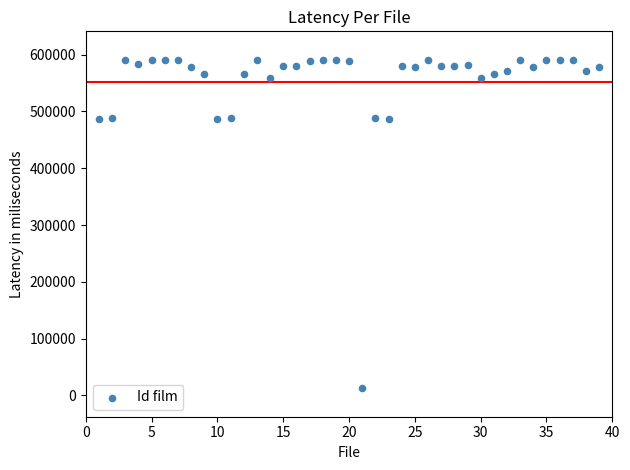

What is the range of Y values (max minus min)?

578705